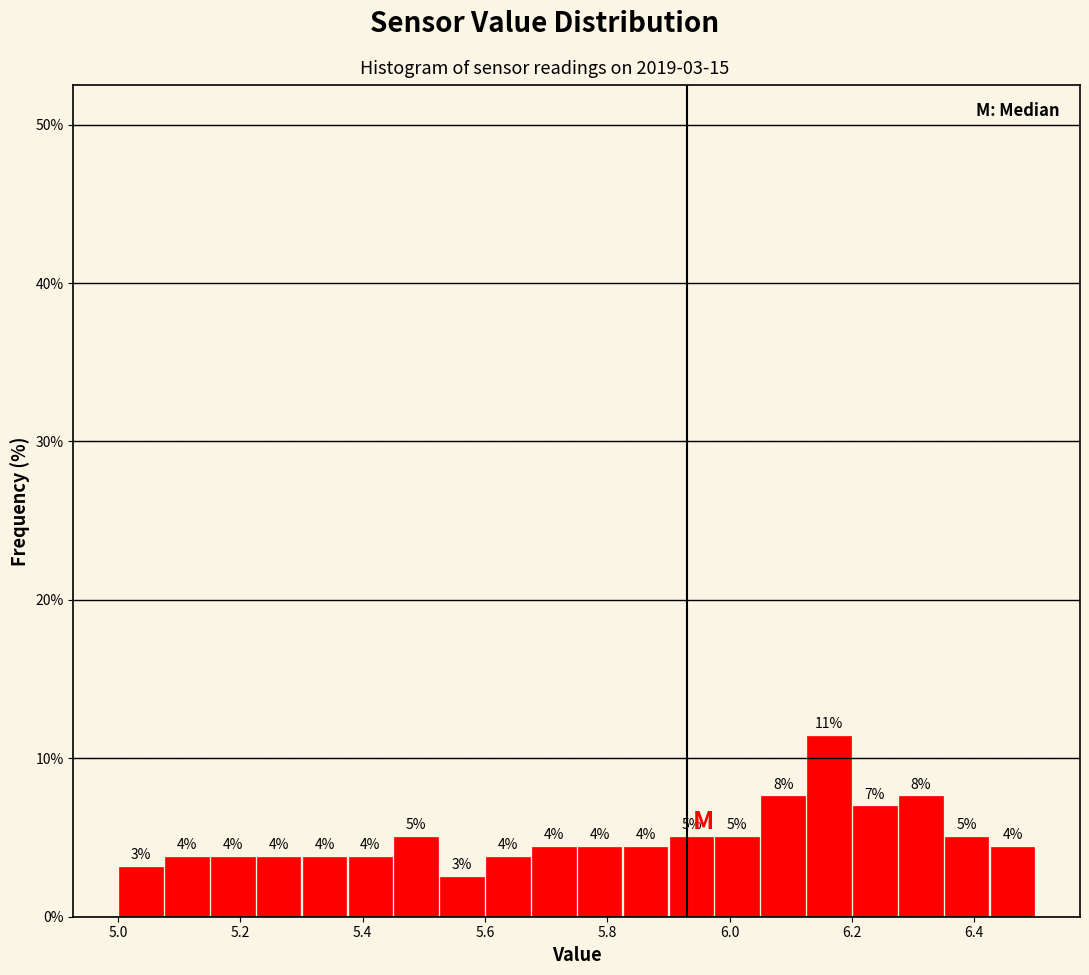

Read against the x-axis, roughly where is the centre of the tallest bar?

6.16